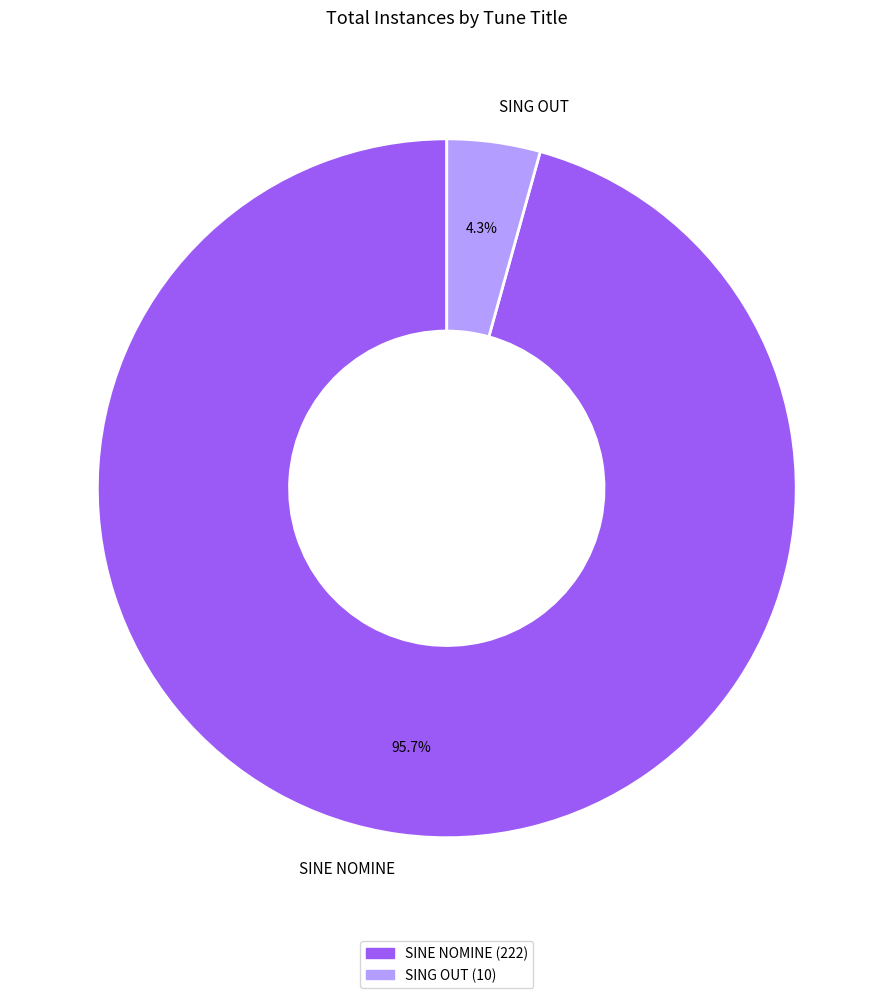

Between SINE NOMINE and SING OUT, which is larger?

SINE NOMINE